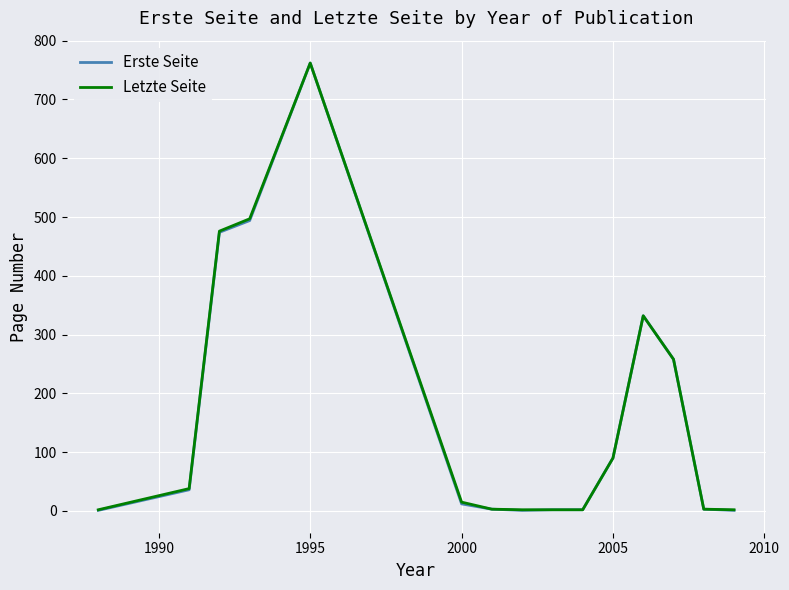

Which series has the widest spread of values?

Erste Seite